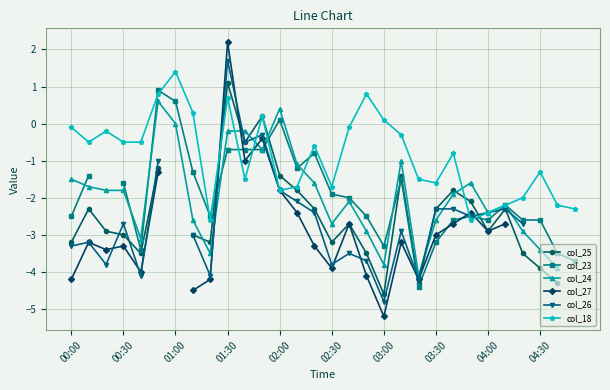

True or false: col_18 has a value of -2.4 at 04:00.

True